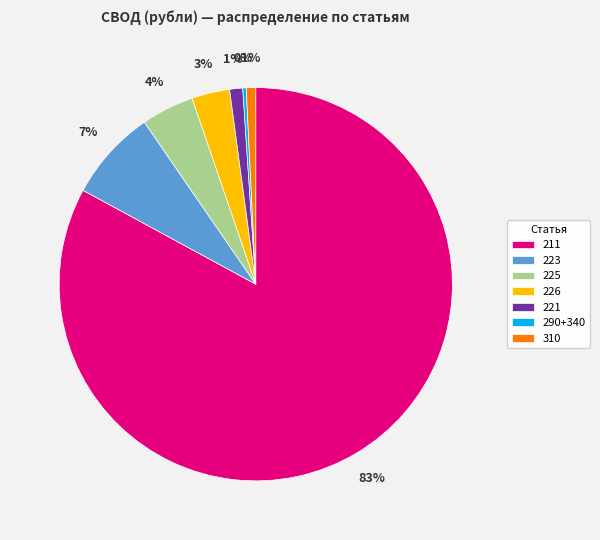

Is the sum of 310 and 225 greater than half?

No